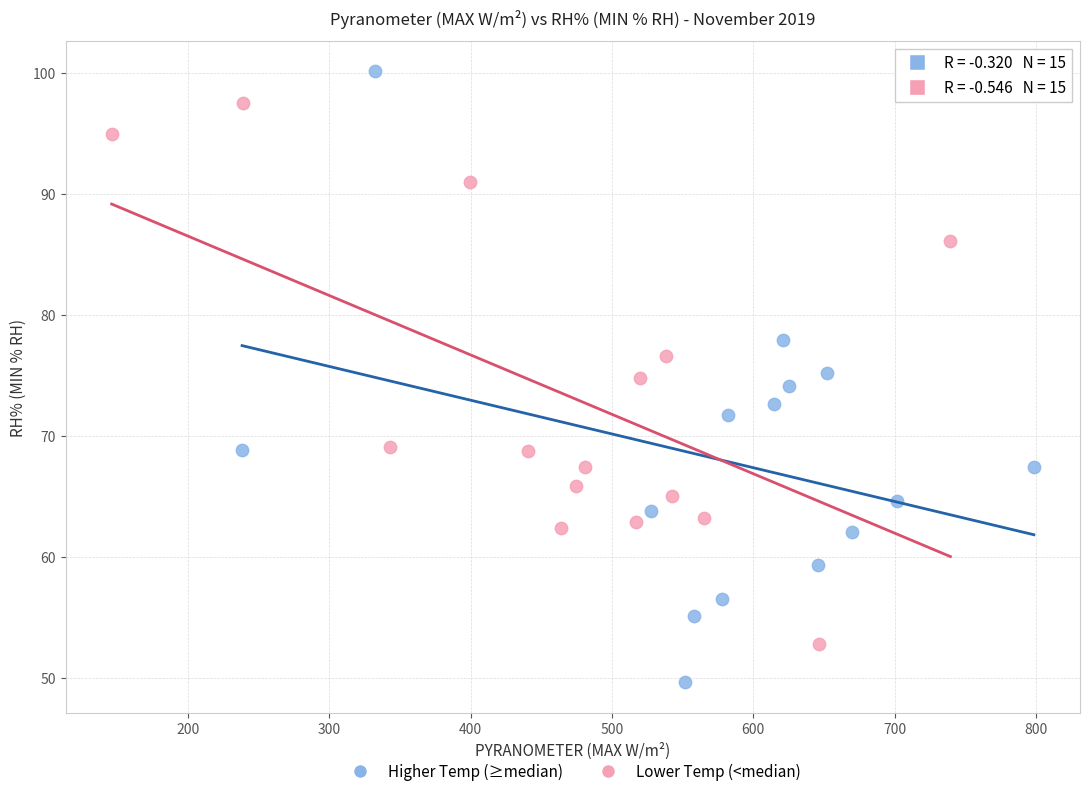

Which series has the largest Y range (max minus min)?

Higher Temp (≥median)